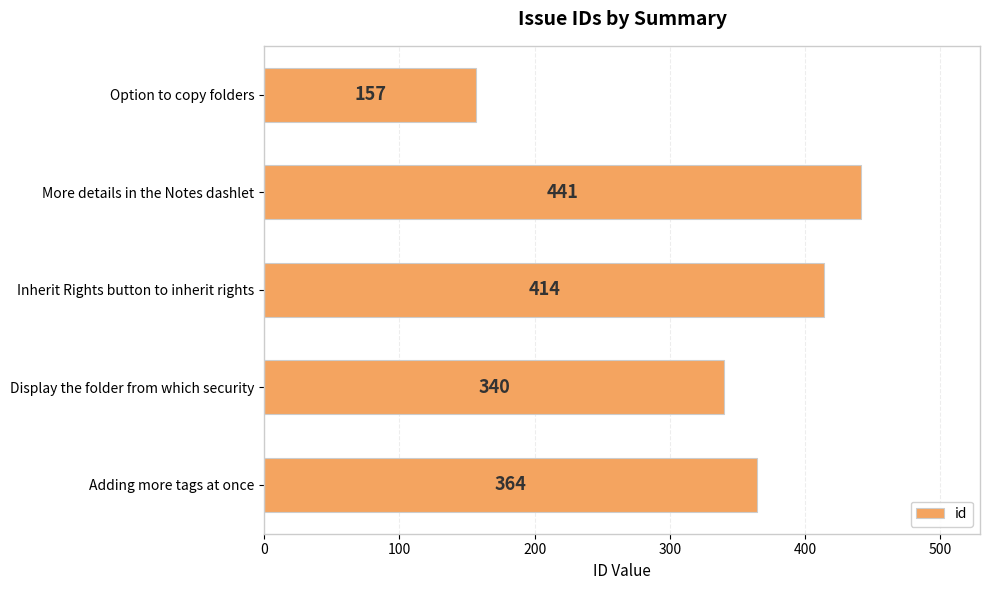

Rank the categories by value from lowest to highest.

Option to copy folders, Display the folder from which security, Adding more tags at once, Inherit Rights button to inherit rights, More details in the Notes dashlet